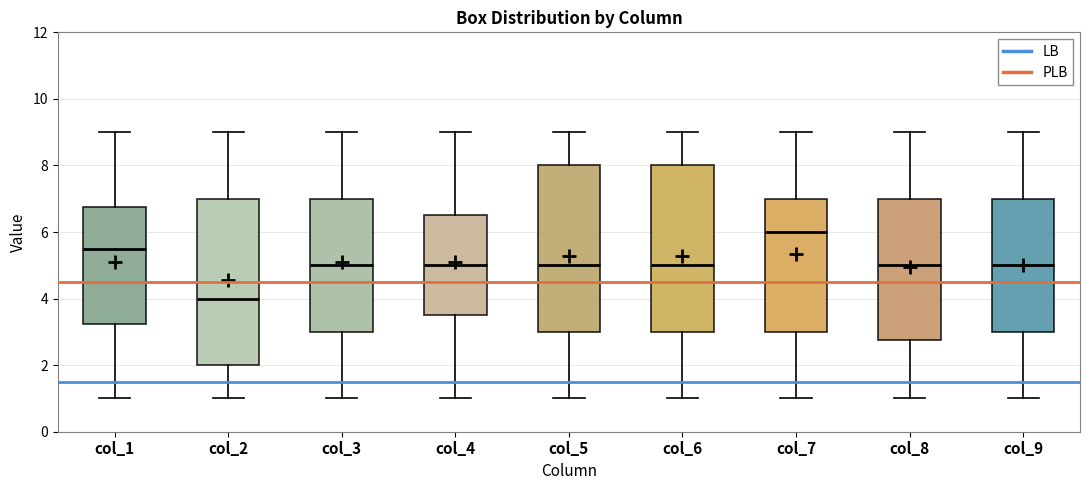

Where does the median line of the box for col_6 sit on the y-axis? The values are not printed on the chart, so give them approximately, as read against the axis.

5.0